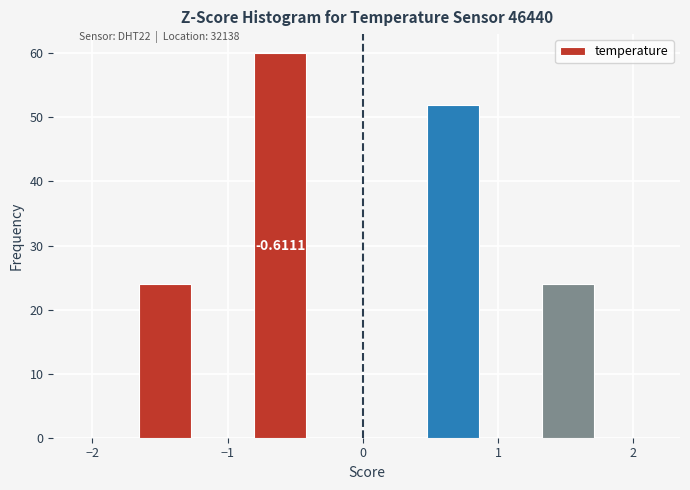

Which range on the x-axis has the tallest bar?

-0.8 to -0.4